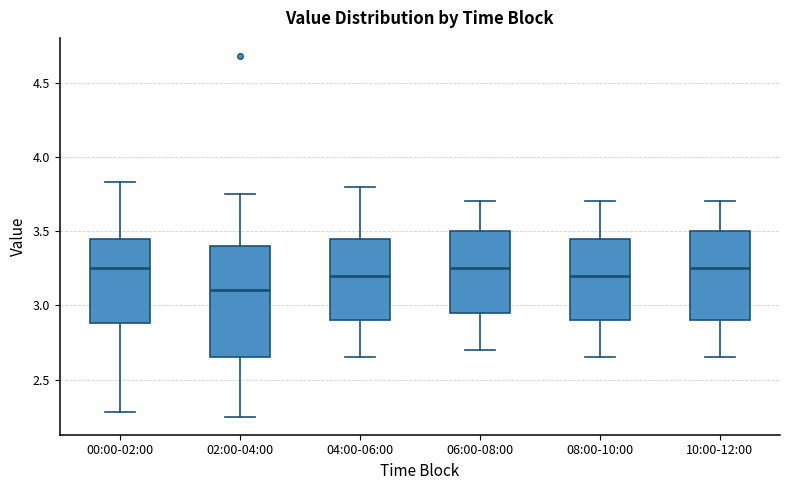

Where does the lower whisker of the box for 02:00-04:00 end on the y-axis? The values are not printed on the chart, so give them approximately, as read against the axis.

2.25